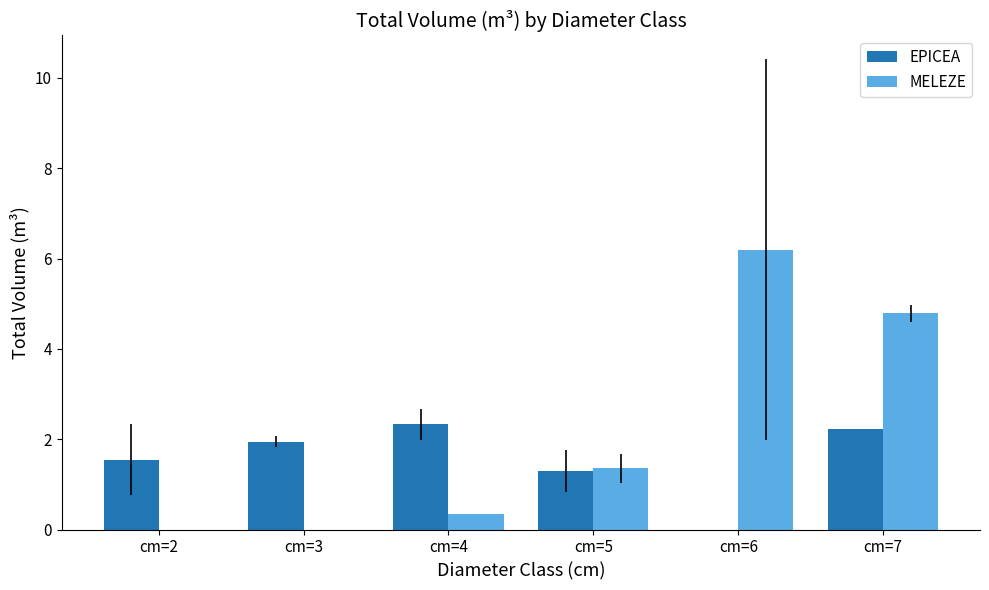

What is the sum of the EPICEA values at cm=7 and cm=5?

3.5